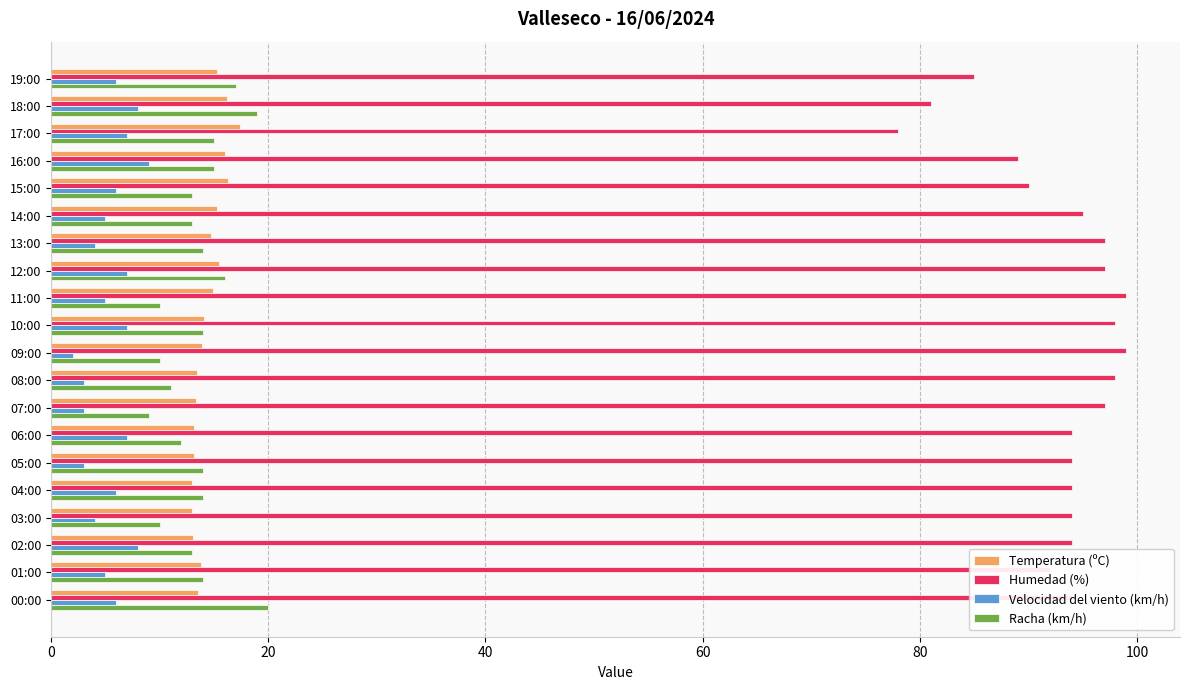

Count the Velocidad del viento (km/h) values in the range 4 to 7.

13